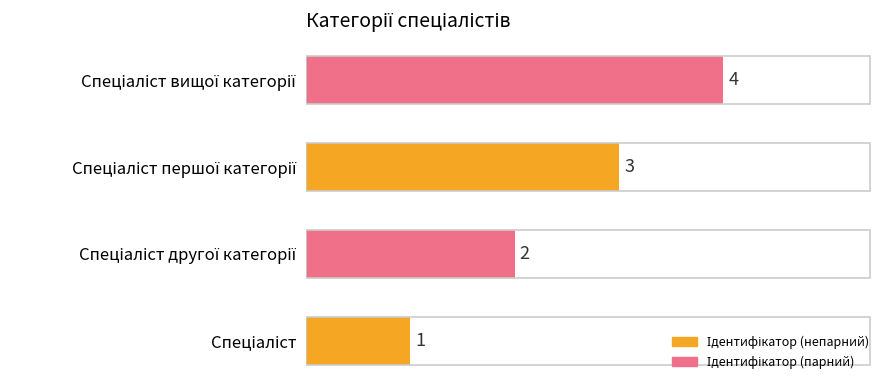

What is the sum of all values?

10